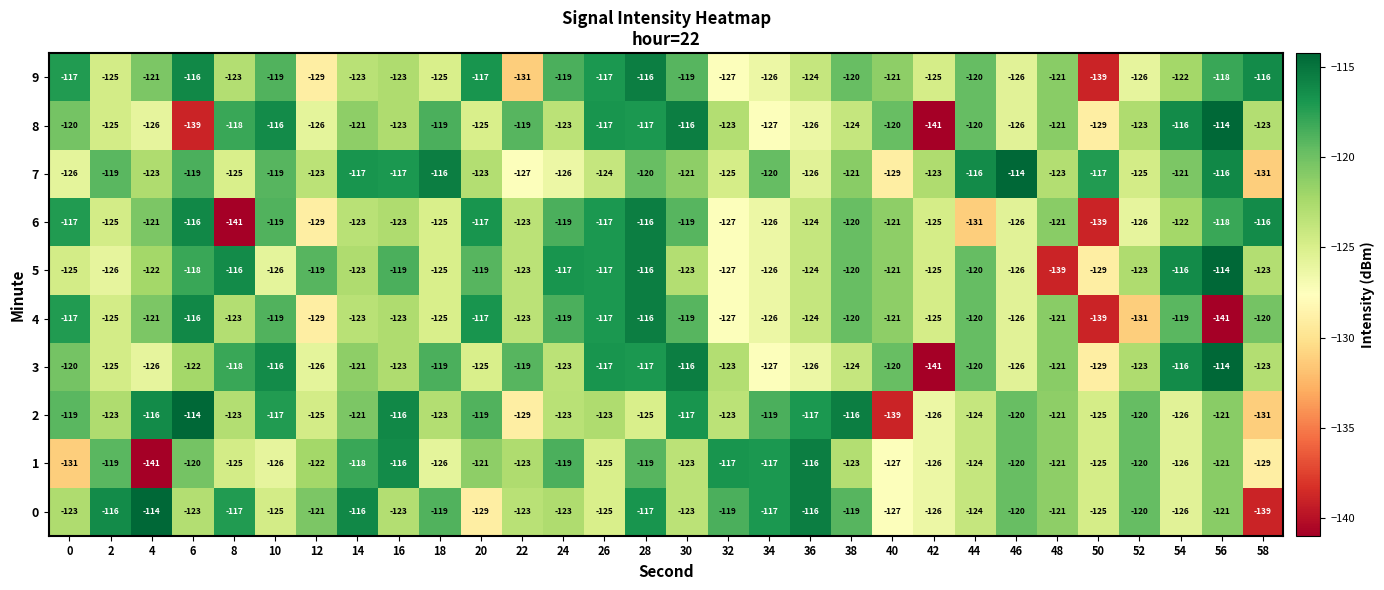

True or false: 3 has a value of -117 at 28.

True